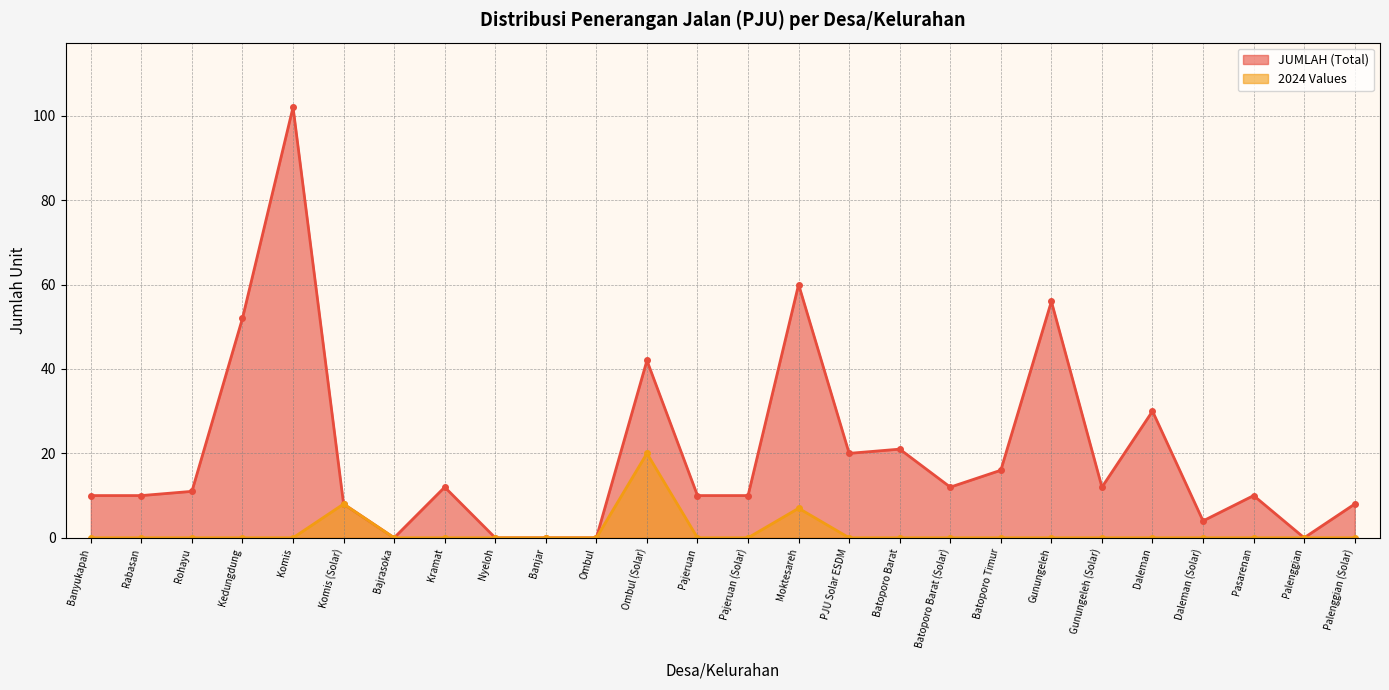

Which category has the highest value in the 2024 Values series?

Ombul (Solar)